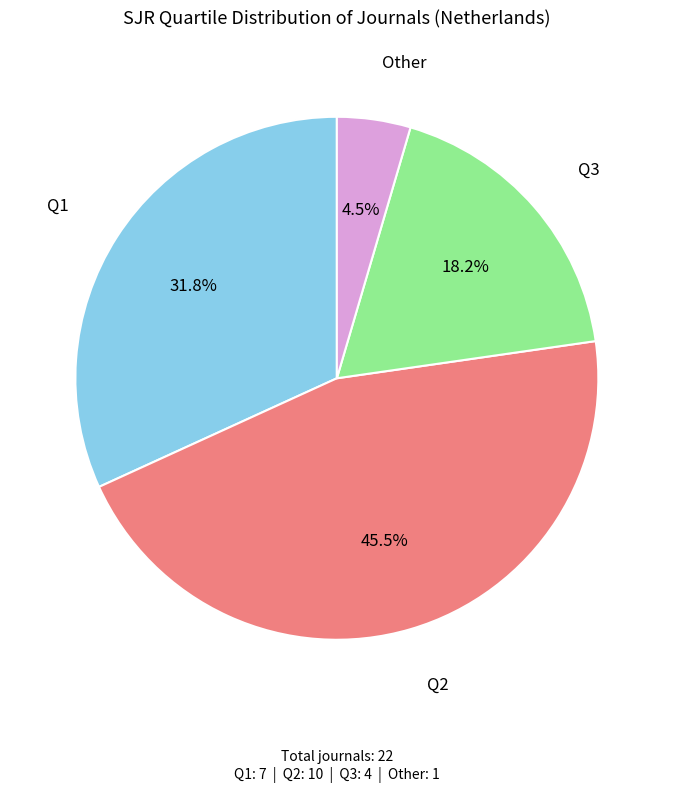

The Q1 slice represents 32% of the pie. True or false?

True